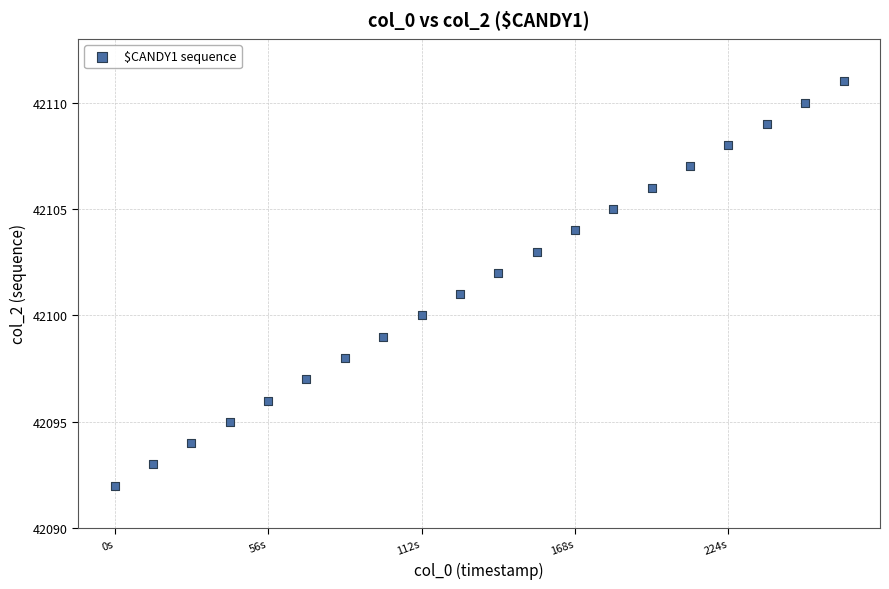

What is the range of Y values (max minus min)?

19